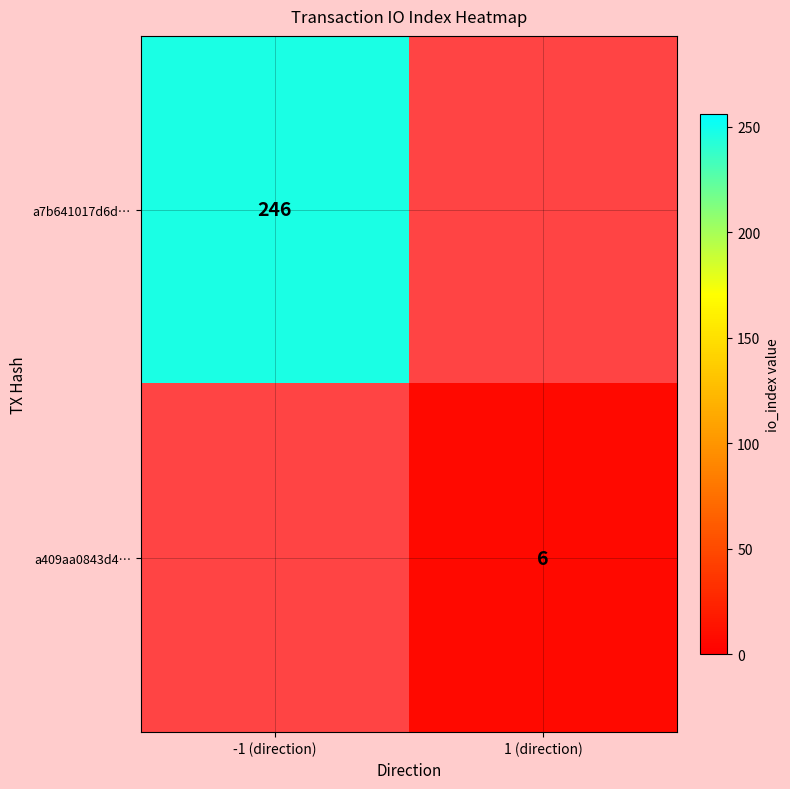

True or false: a7b641017d6d… has a value of 246 at -1 (direction).

True